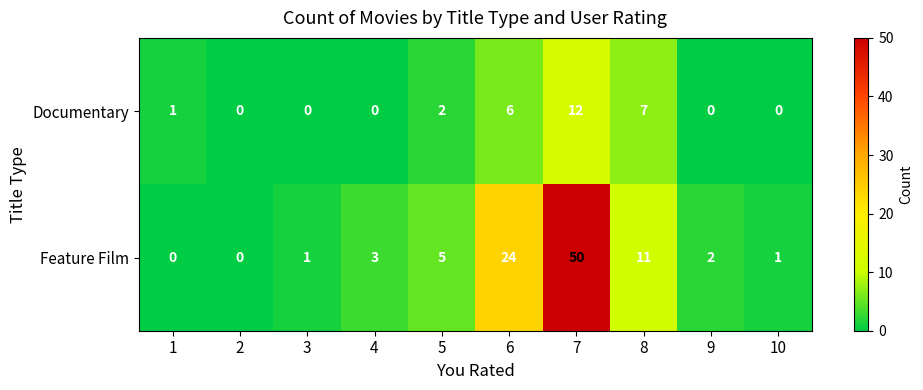

Where is Documentary nearest to the value 6?

6